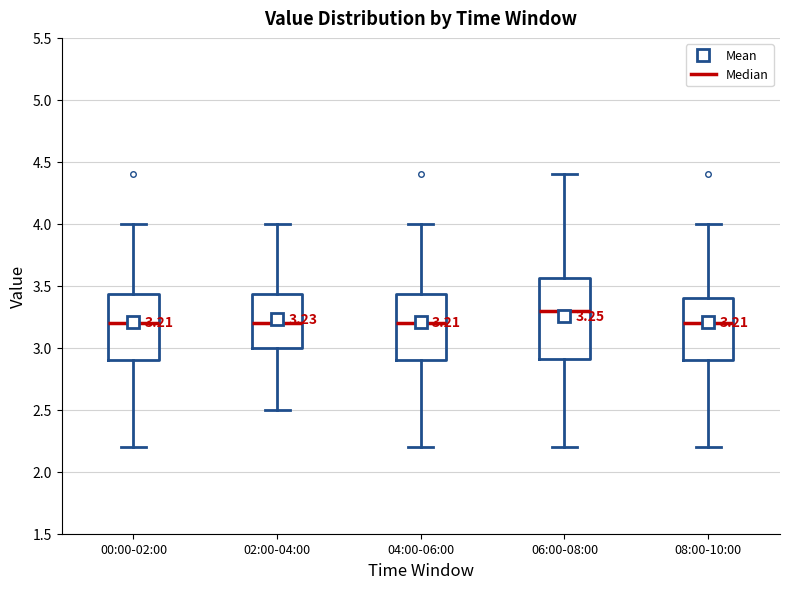

Which box is the tallest, from its lower edge to its upper edge?

06:00-08:00